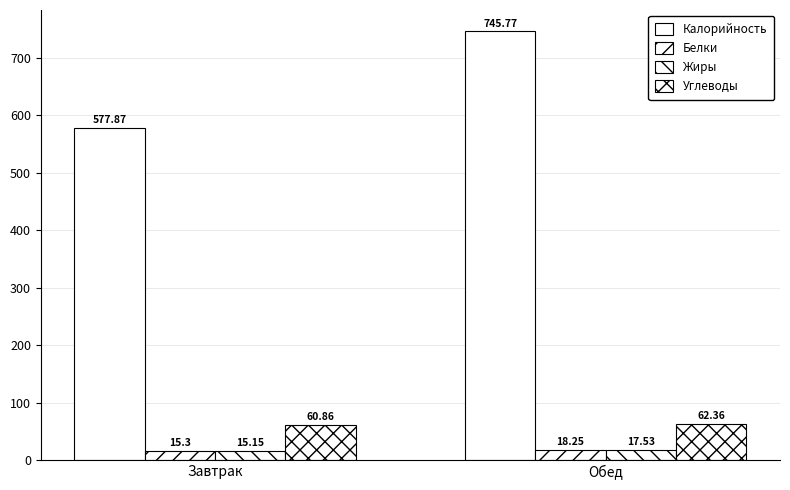

What is the spread (max minus min) of values at Завтрак?

562.7